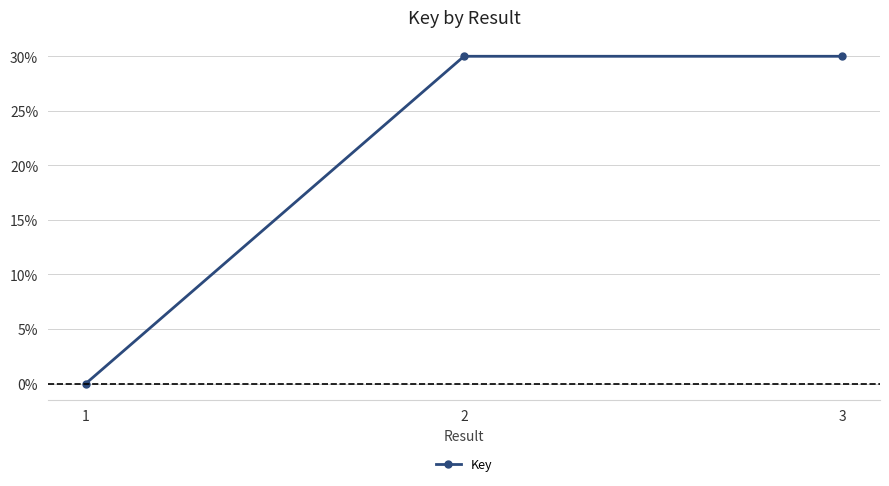

Between 1 and 2, which is larger?

2